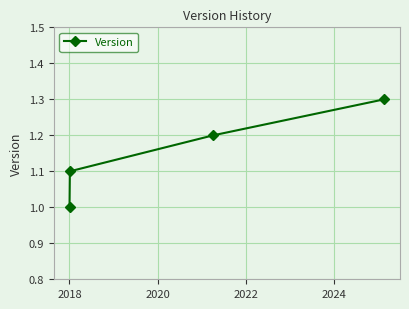

Does the chart have visible grid lines?

Yes